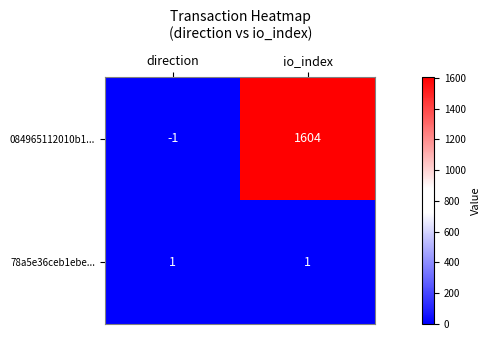

The value of 084965112010b1... at io_index is 2793. True or false?

False